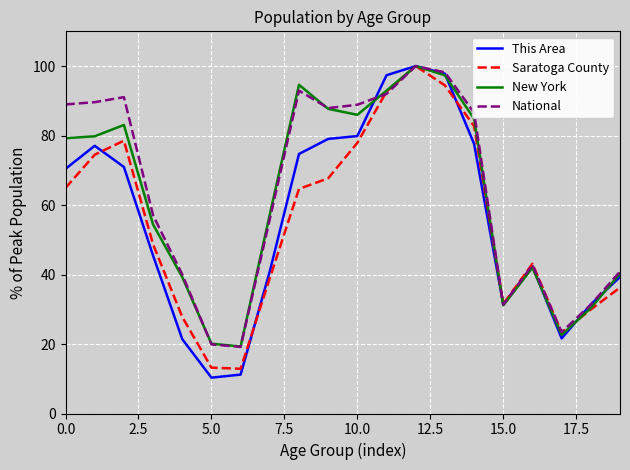

True or false: Saratoga County has more than 0 interior local peaks.

True